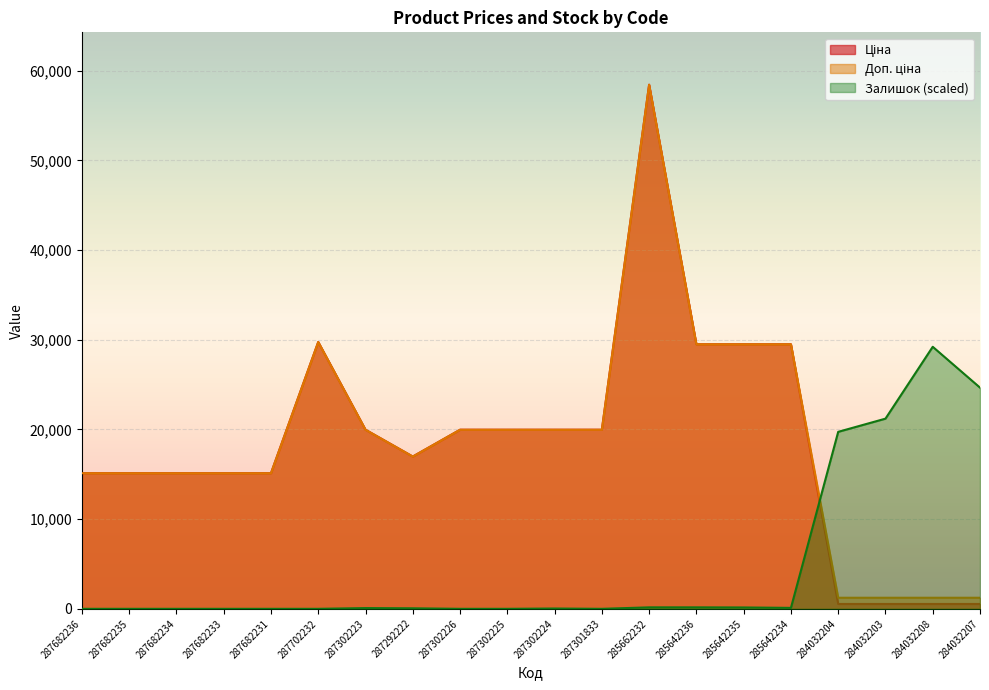

How many values in the Залишок series are below 58?

10